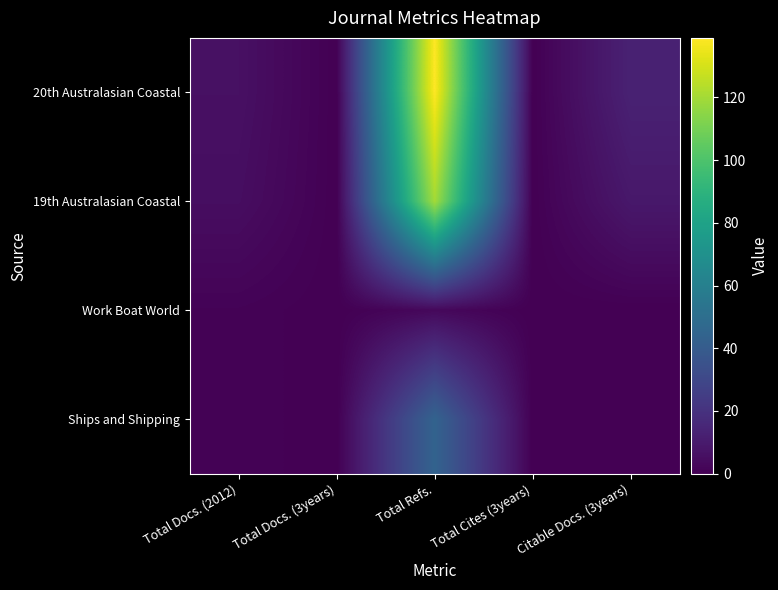

Between Total Refs. and Citable Docs. (3years), which series saw the biggest shift?

20th Australasian Coastal